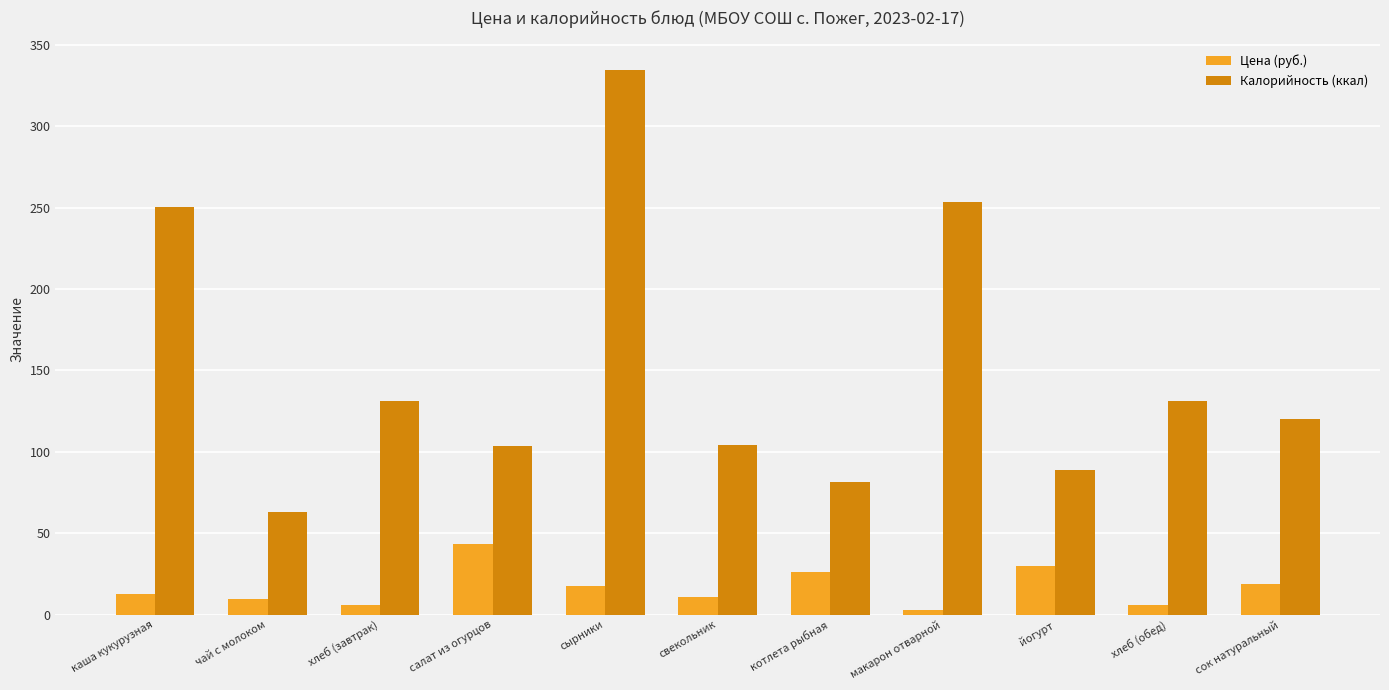

Which series has the widest spread of values?

Калорийность (ккал)